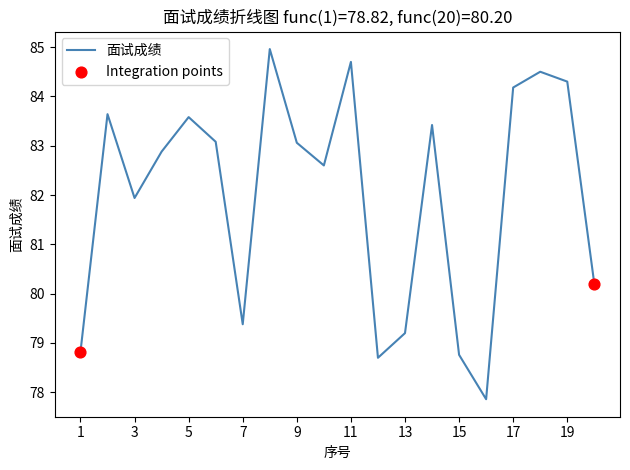

What is the difference between the maximum and minimum values?

7.1